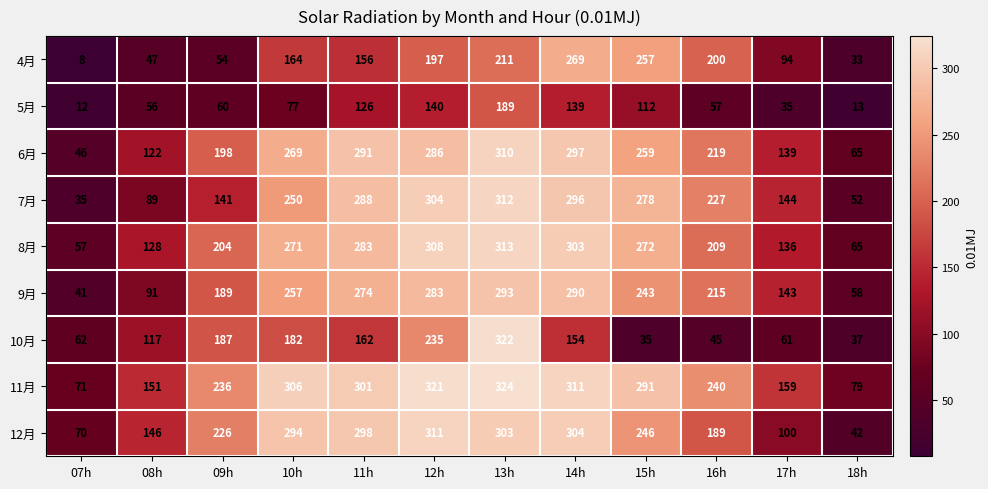

What is the minimum value for 8月?

57